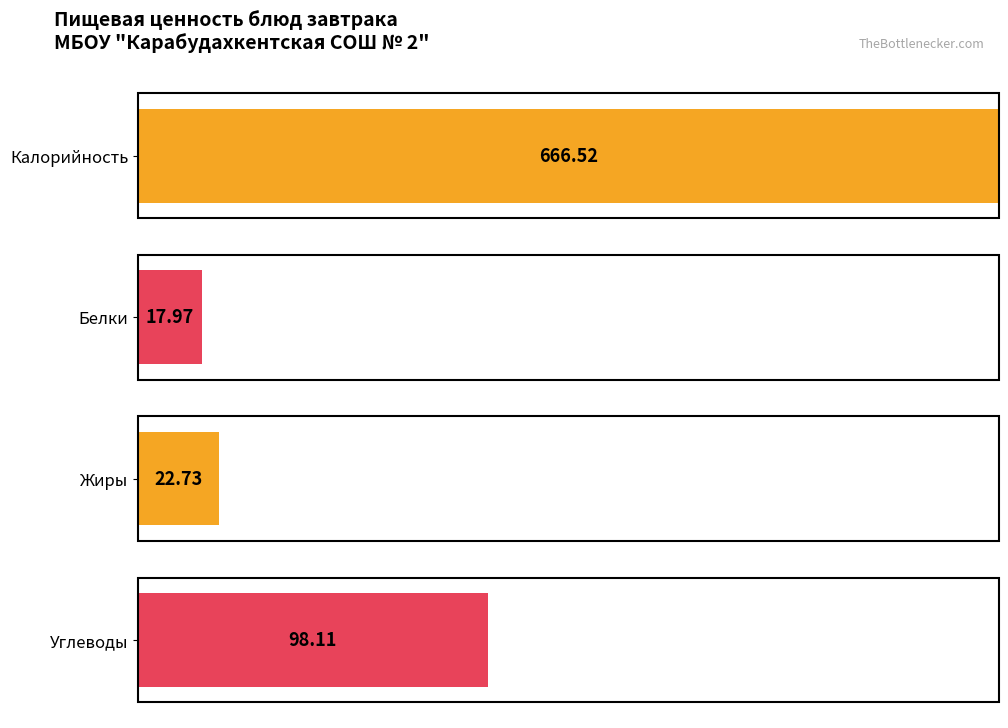

The Калорийность series shows 128.4 at салат
(помидор.). True or false?

False